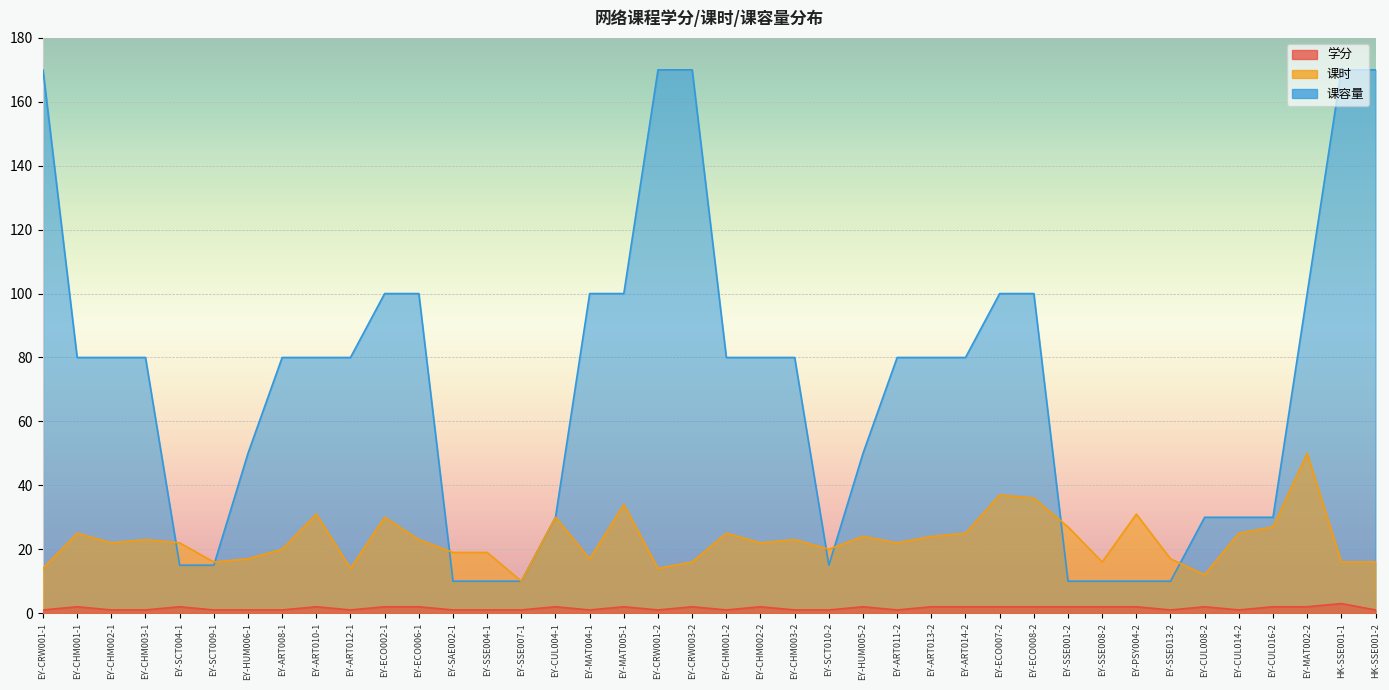

What position from the right is EY-SCT004-1?

36